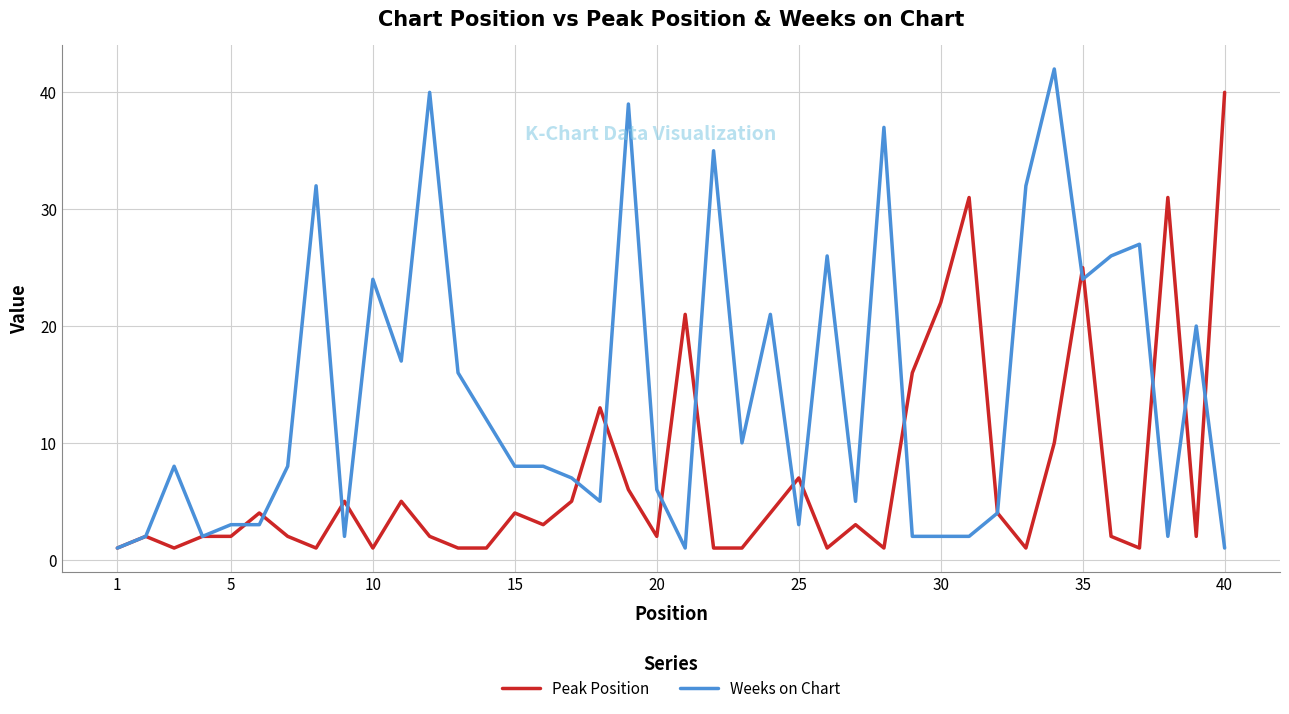

List the series in order of their peak value, lowest first.

Peak Position, Weeks on Chart